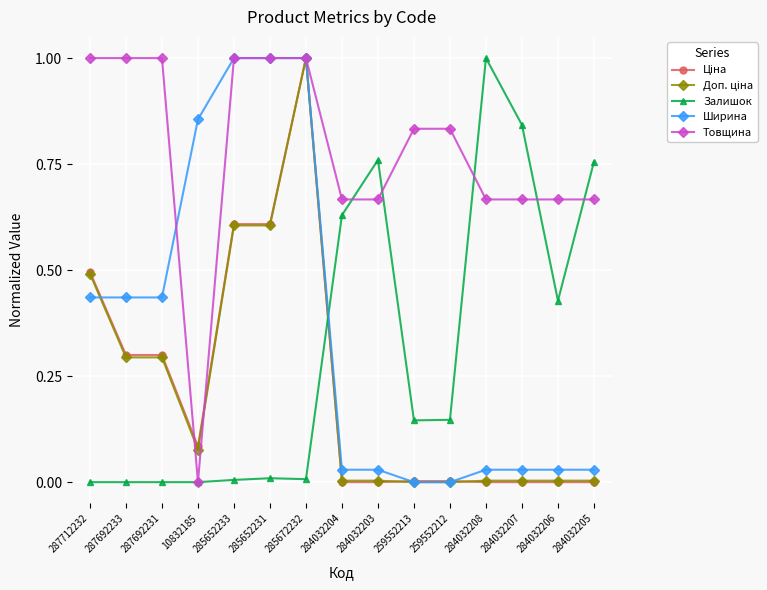

How many series are shown in this chart?

5